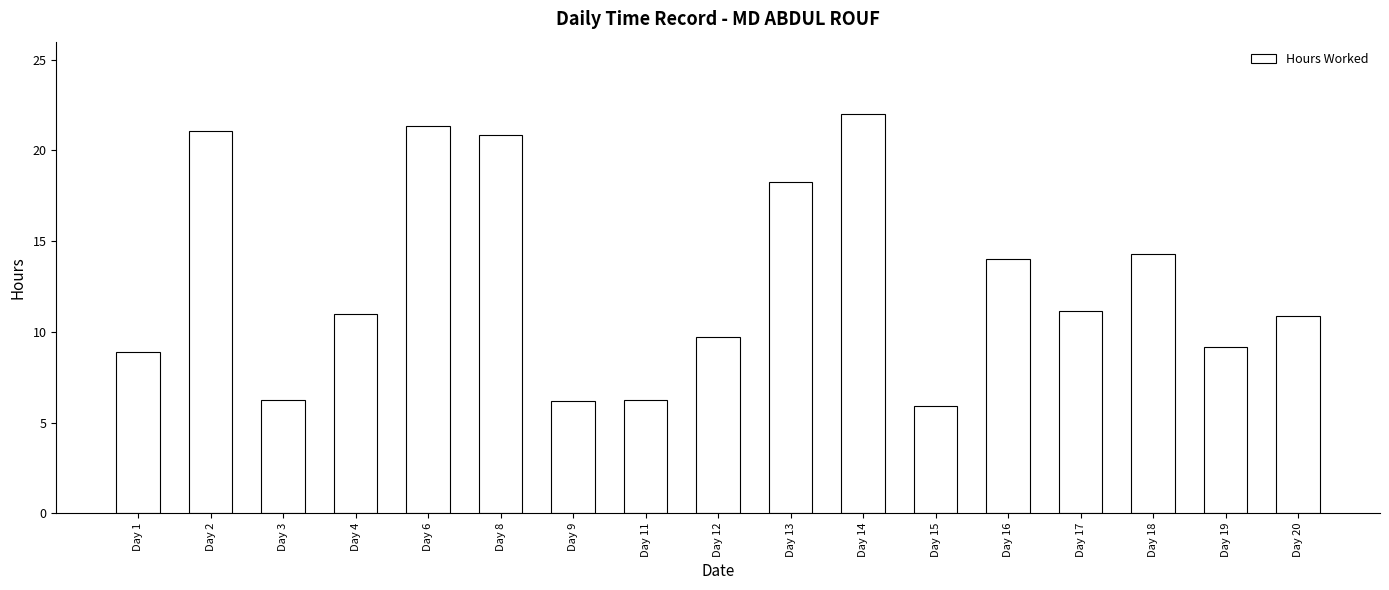

How many bars are there in total?

17